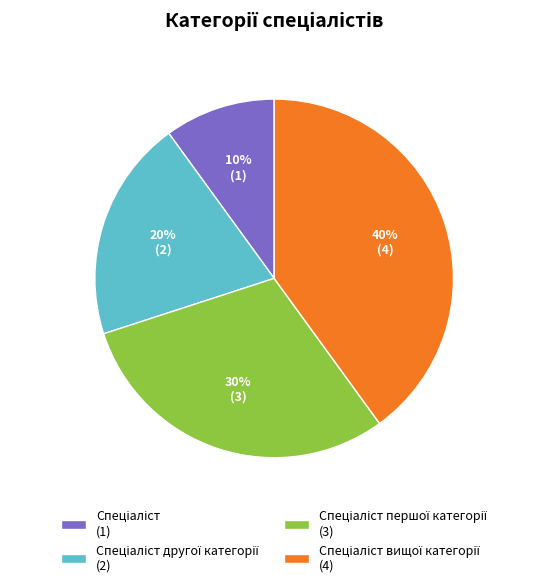

Does any single category account for the majority?

No